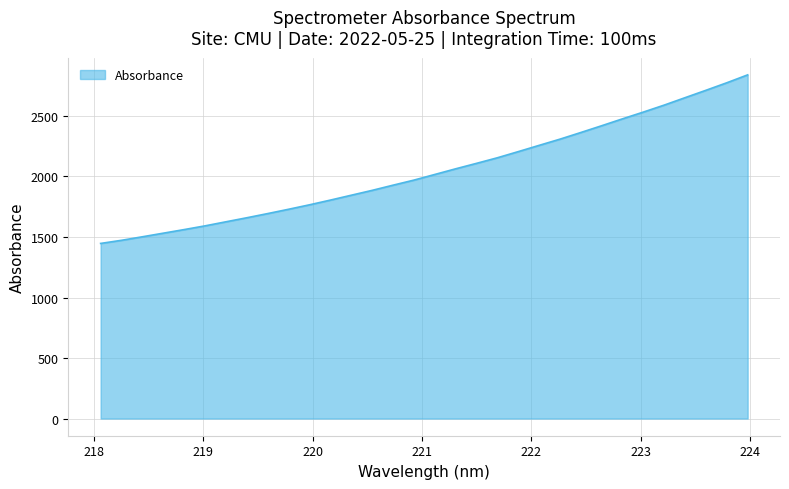

What is the minimum value shown in the chart?

1446.9